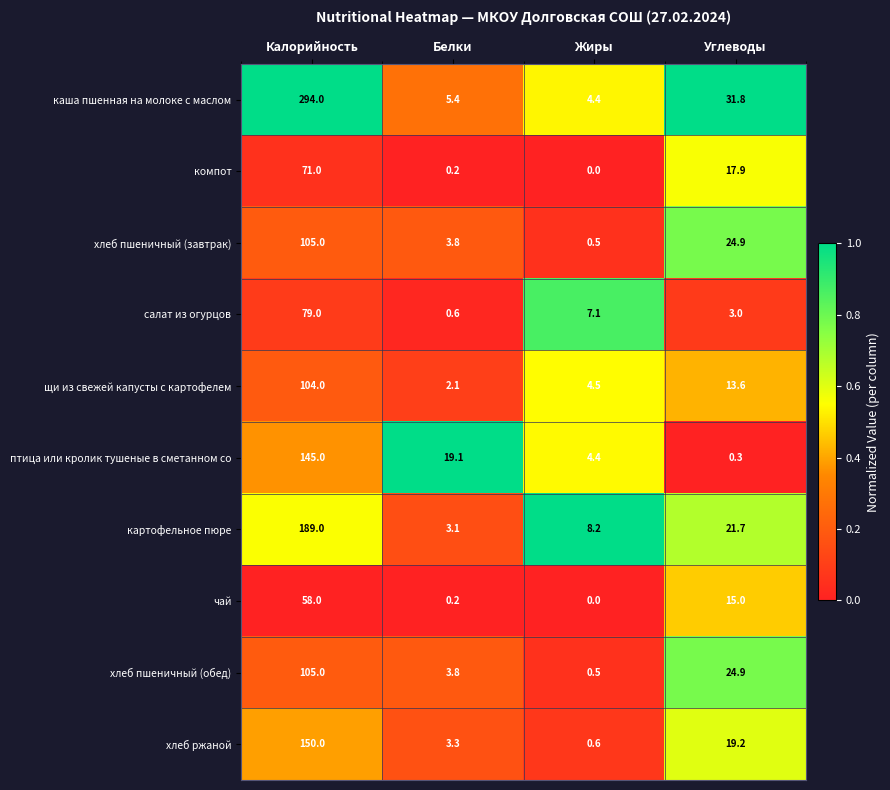

Rank the categories by хлеб пшеничный (обед) value from highest to lowest.

Калорийность, Углеводы, Белки, Жиры